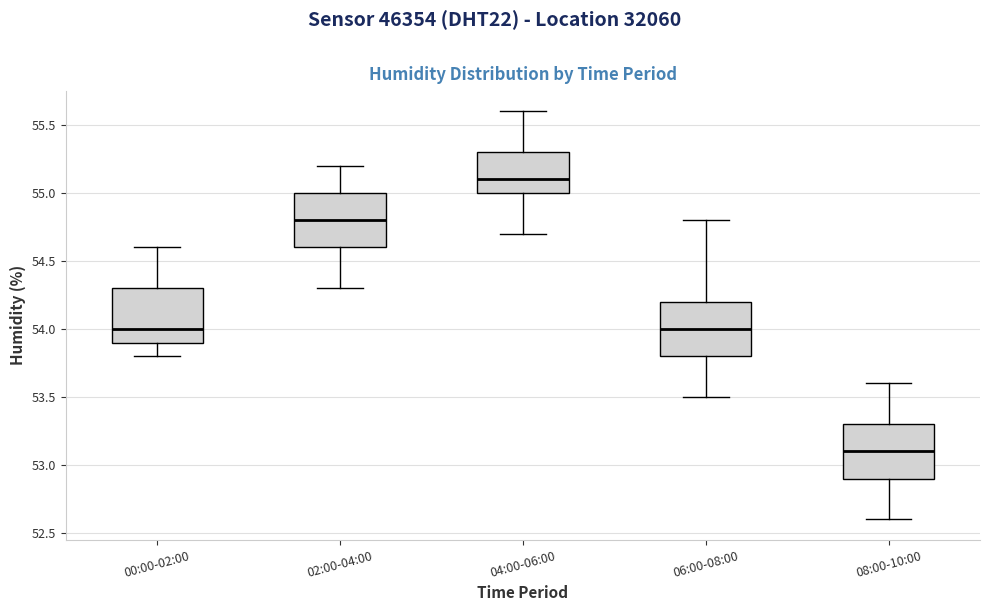

Which box's median line is the highest?

04:00-06:00